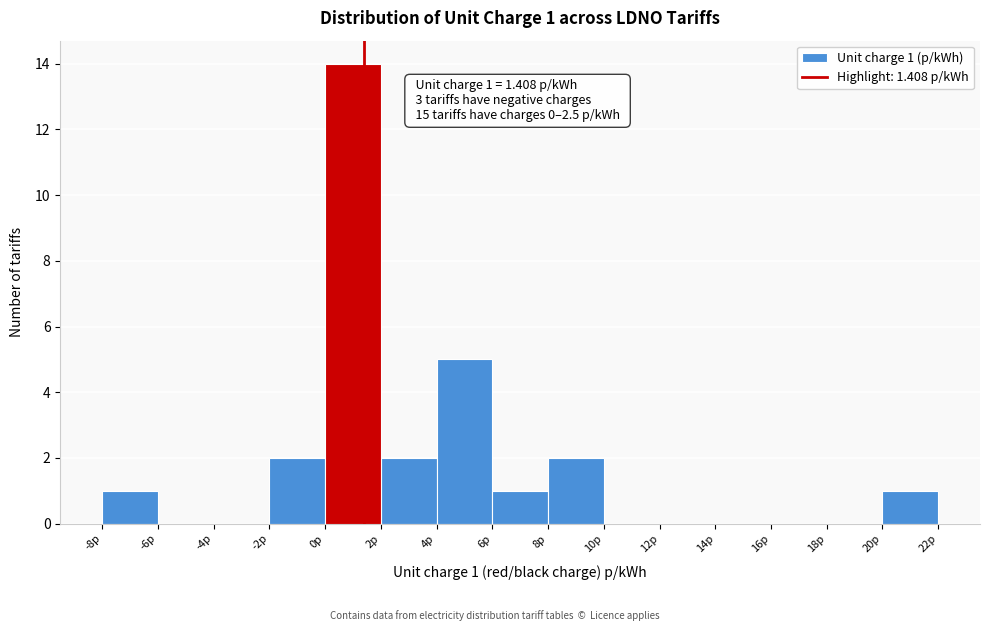

Which range on the x-axis has the tallest bar?

0 to 2